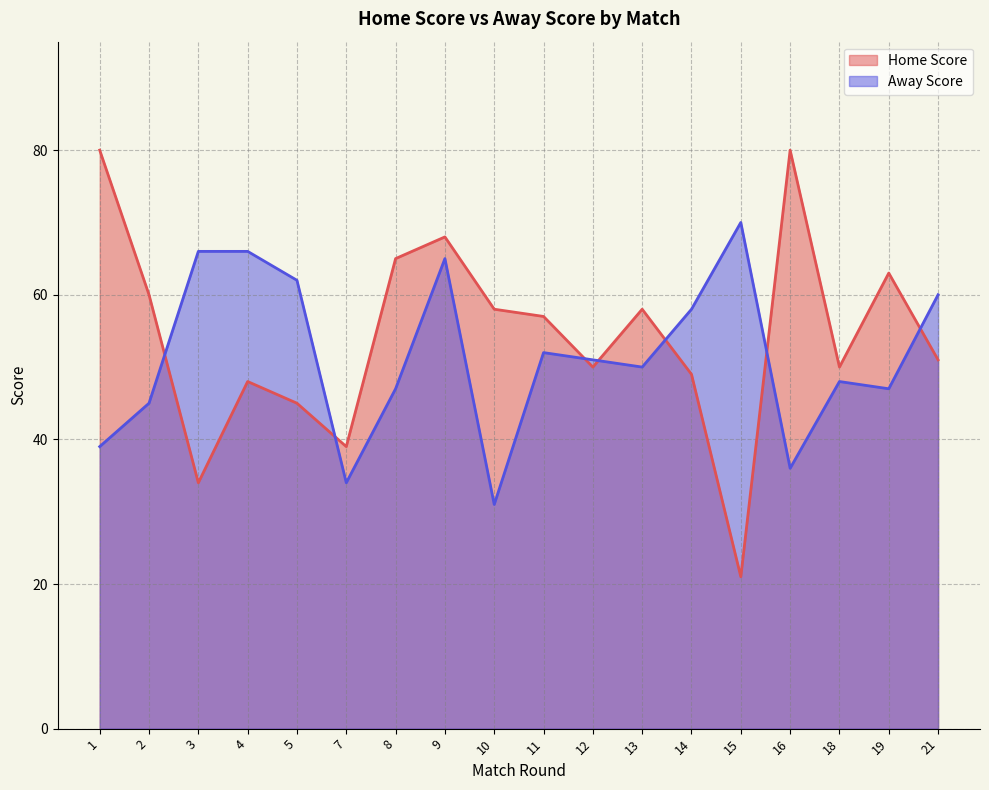

What are all the series names shown in the legend?

Home Score, Away Score